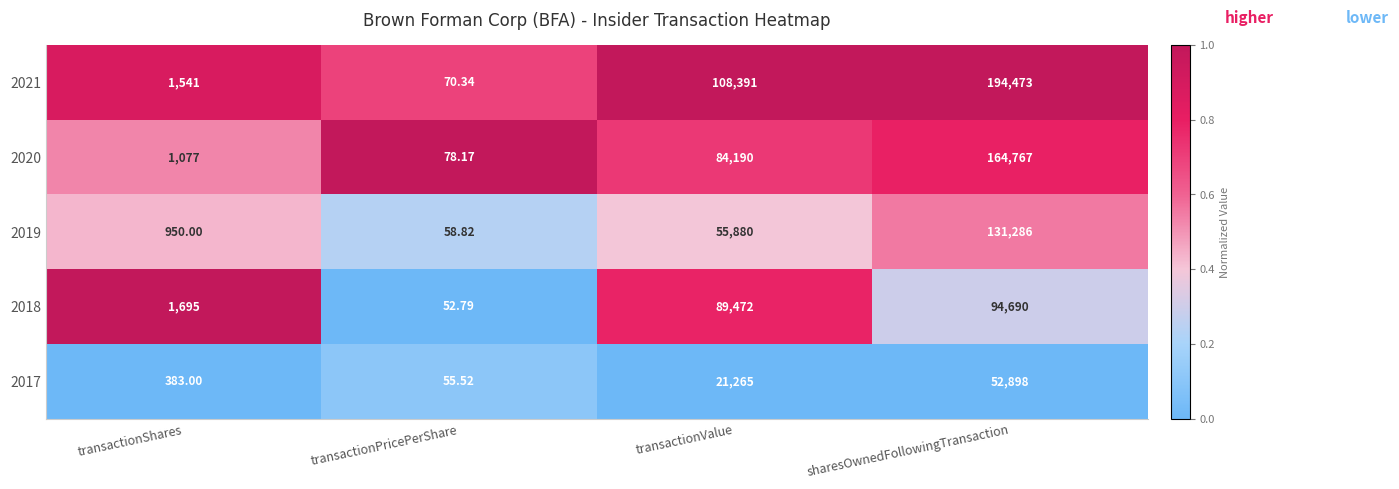

Which label corresponds to the smallest value in the chart?

transactionPricePerShare